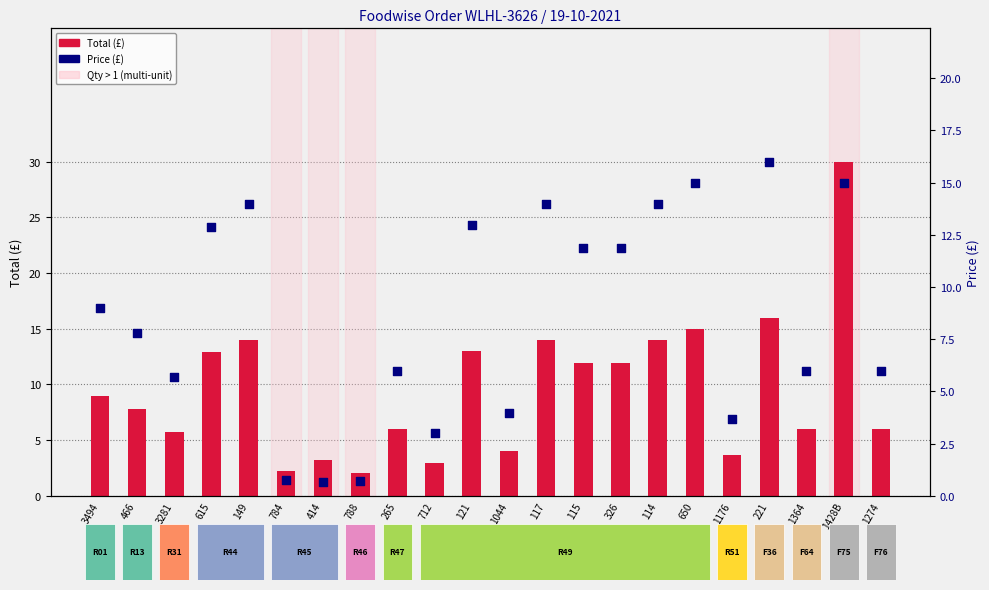

Is the value of Total at 114 greater than the value of Price at 3494?

Yes